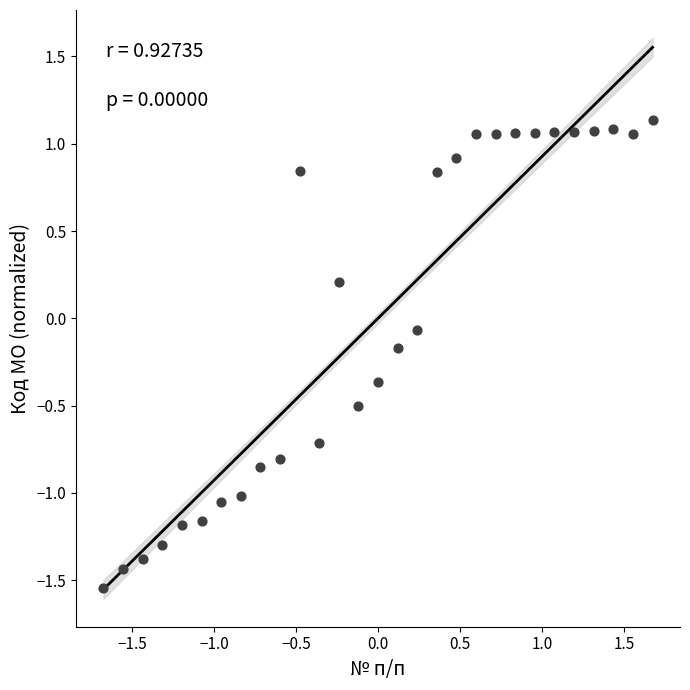

What is the range of X values (max minus min)?

3.3